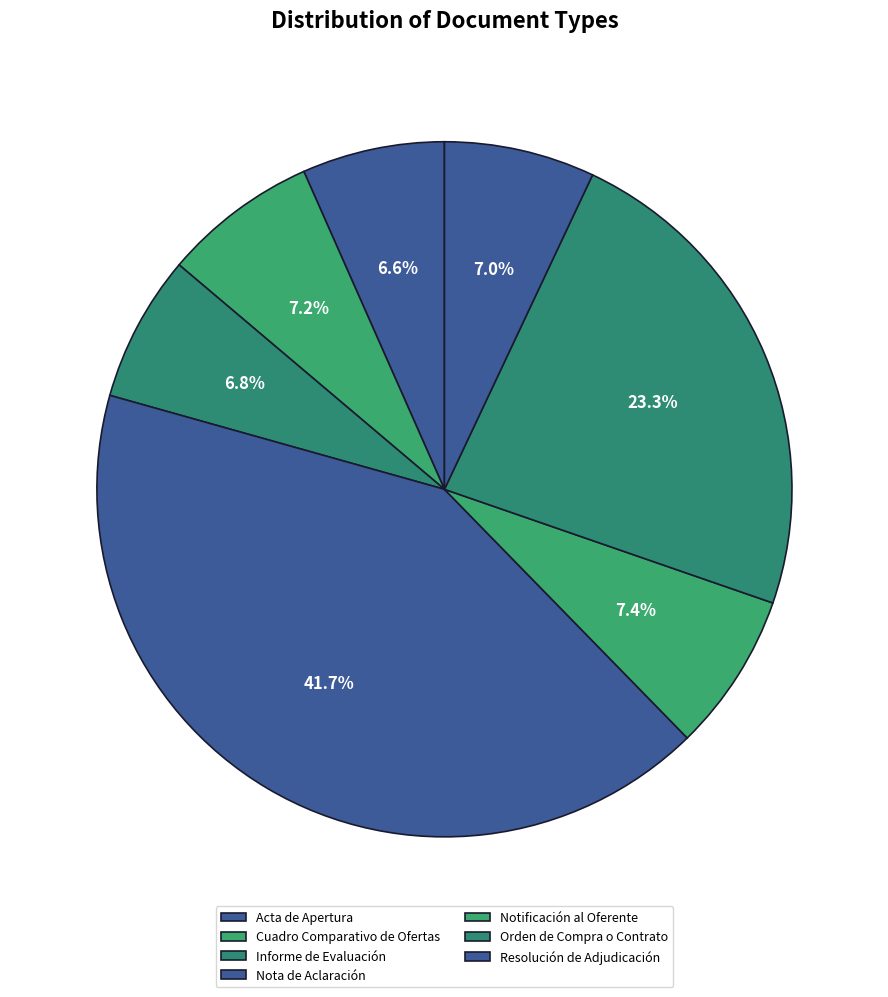

Count the number of slices in the pie.

7